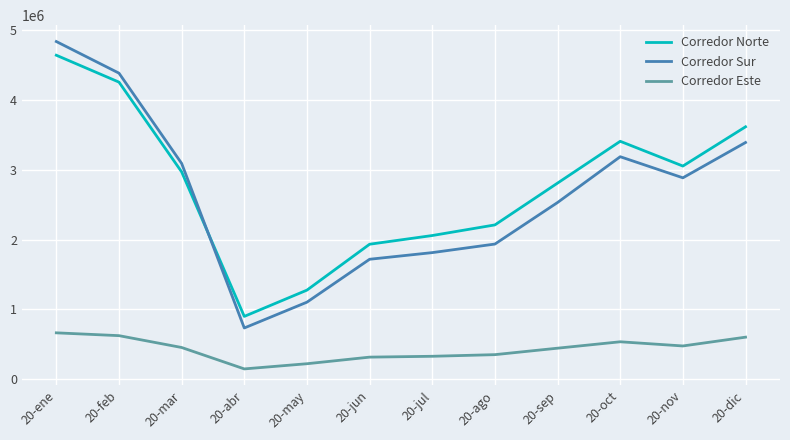

At which category is the sum across all series the highest?

20-ene